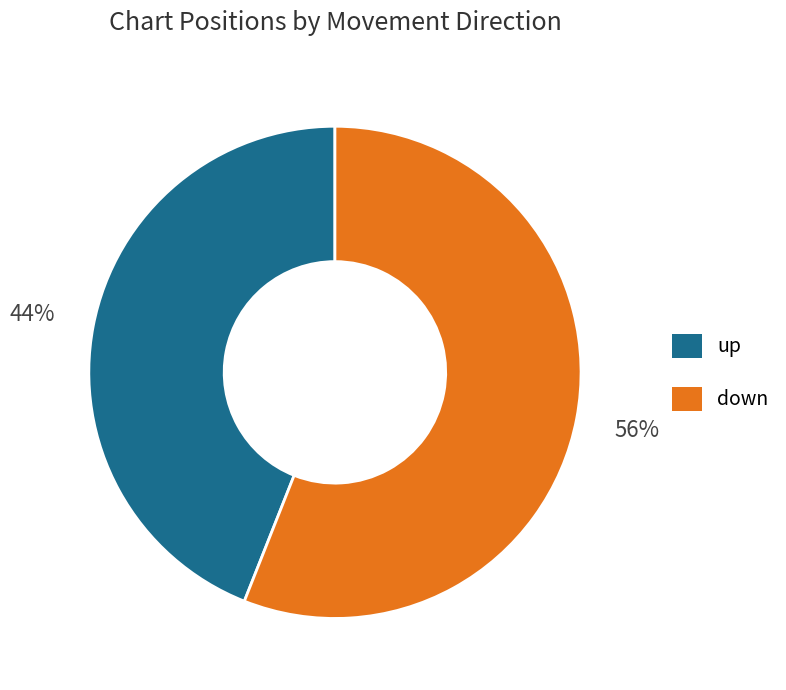

Rank the categories by value from lowest to highest.

up, down